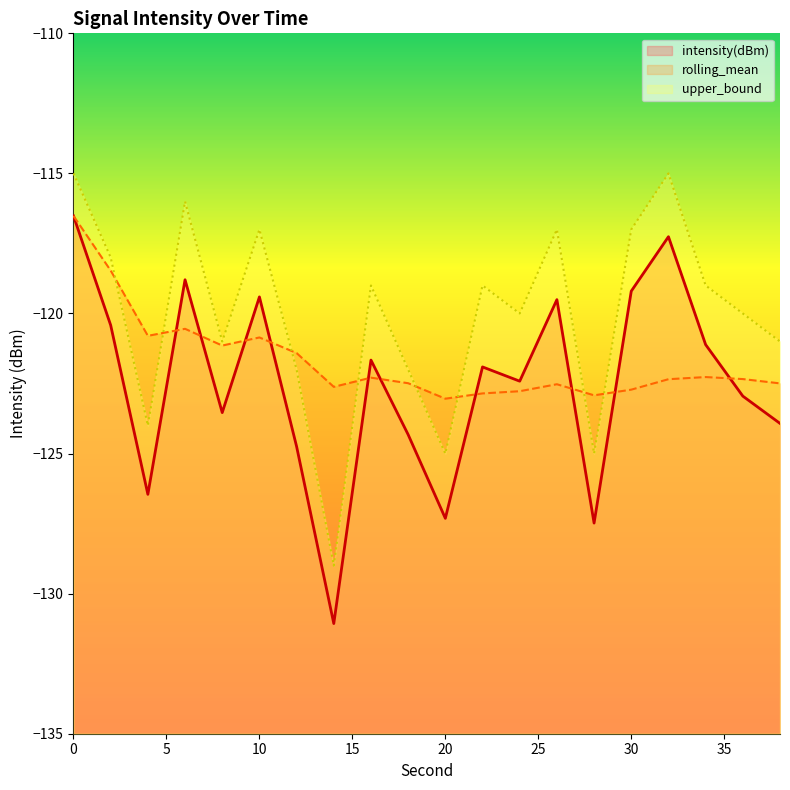

Where is upper_bound nearest to the value -122?

12